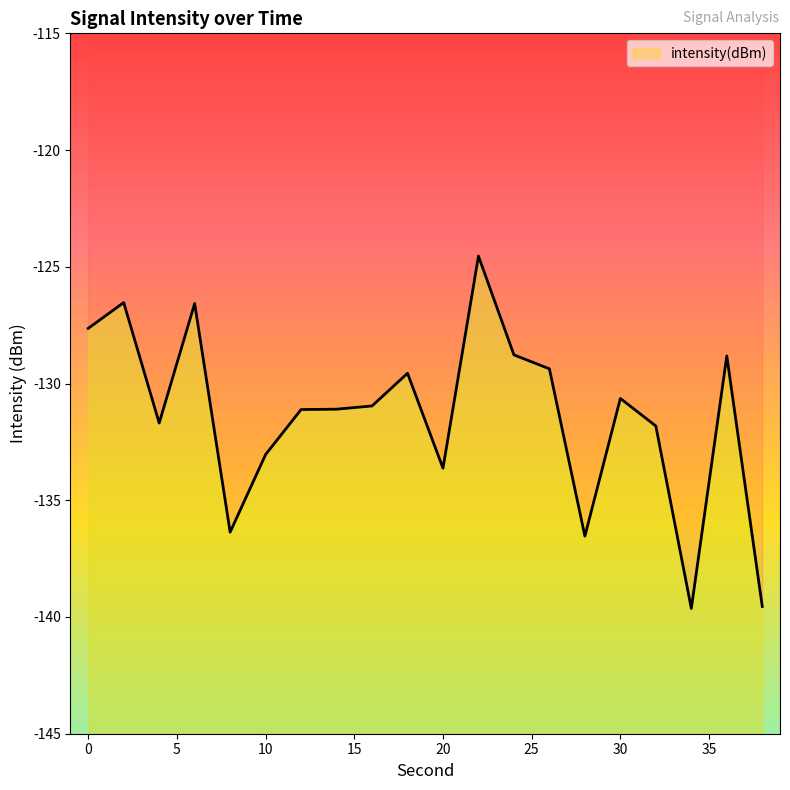

What is the change in value from 6 to 10?

-6.5